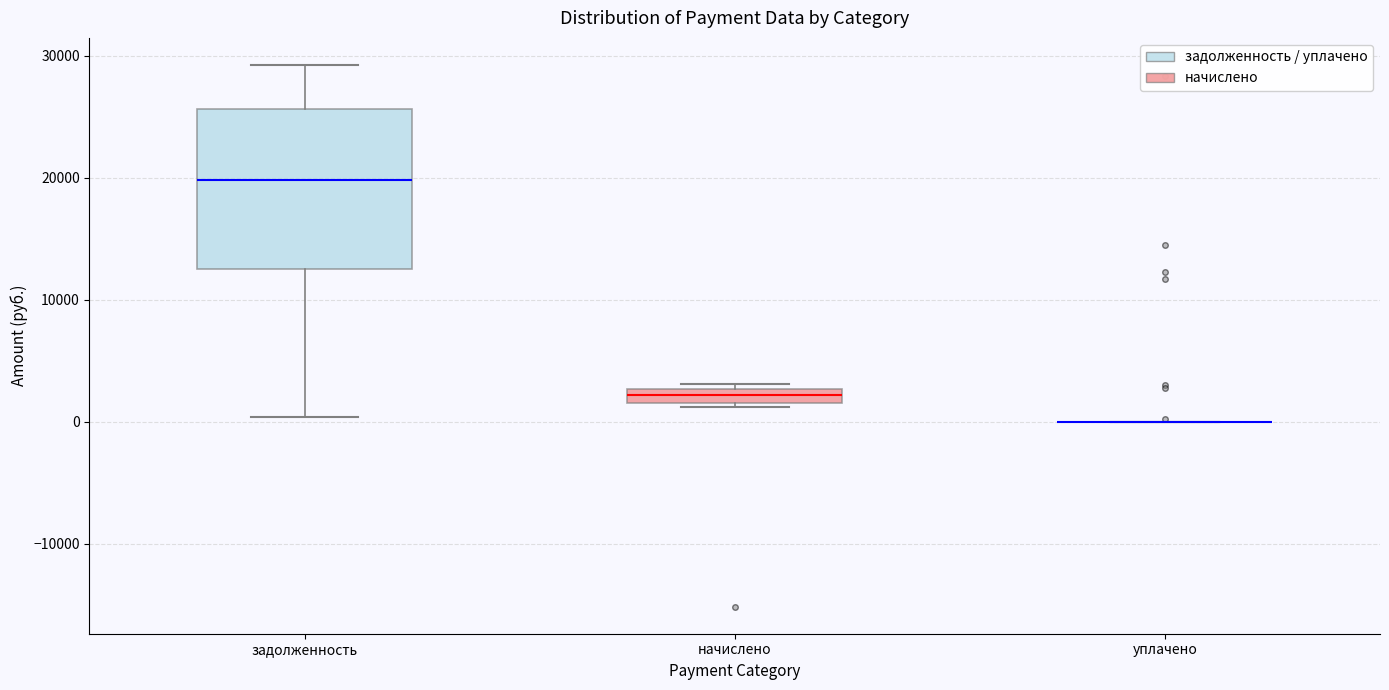

Which box is the tallest, from its lower edge to its upper edge?

задолженность